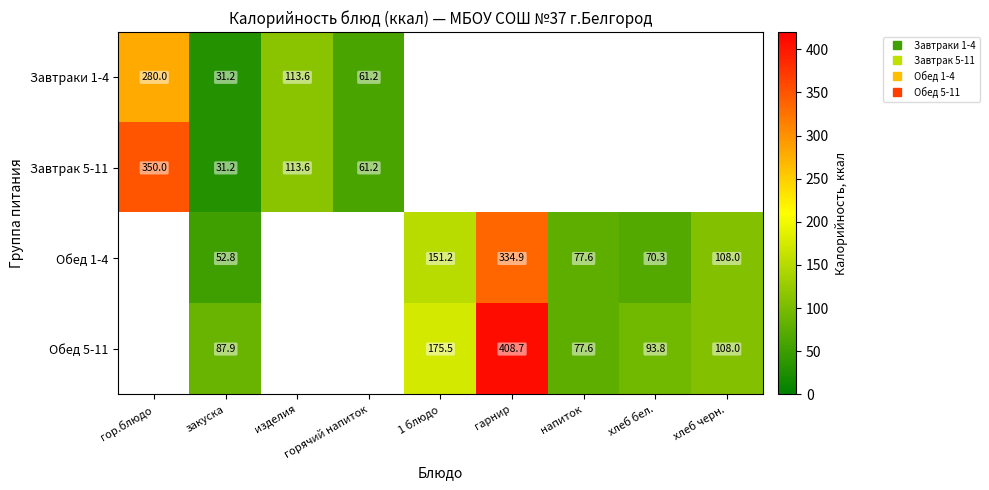

What value does the Обед 1-4 series have at напиток?

77.6